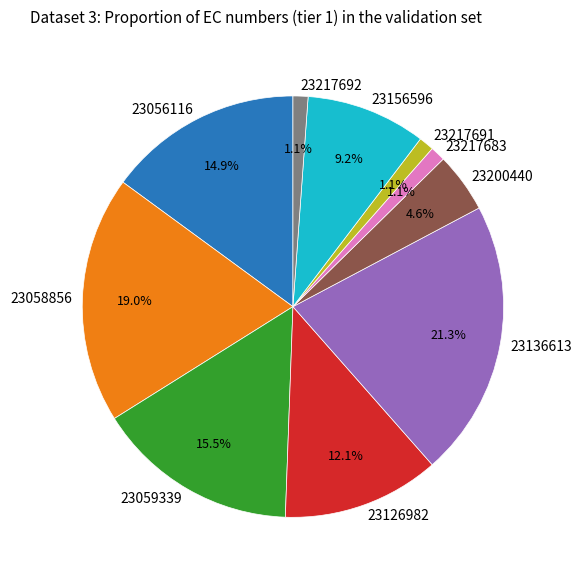

What is the ratio of the value at 23059339 to the value at 23200440?

3.4